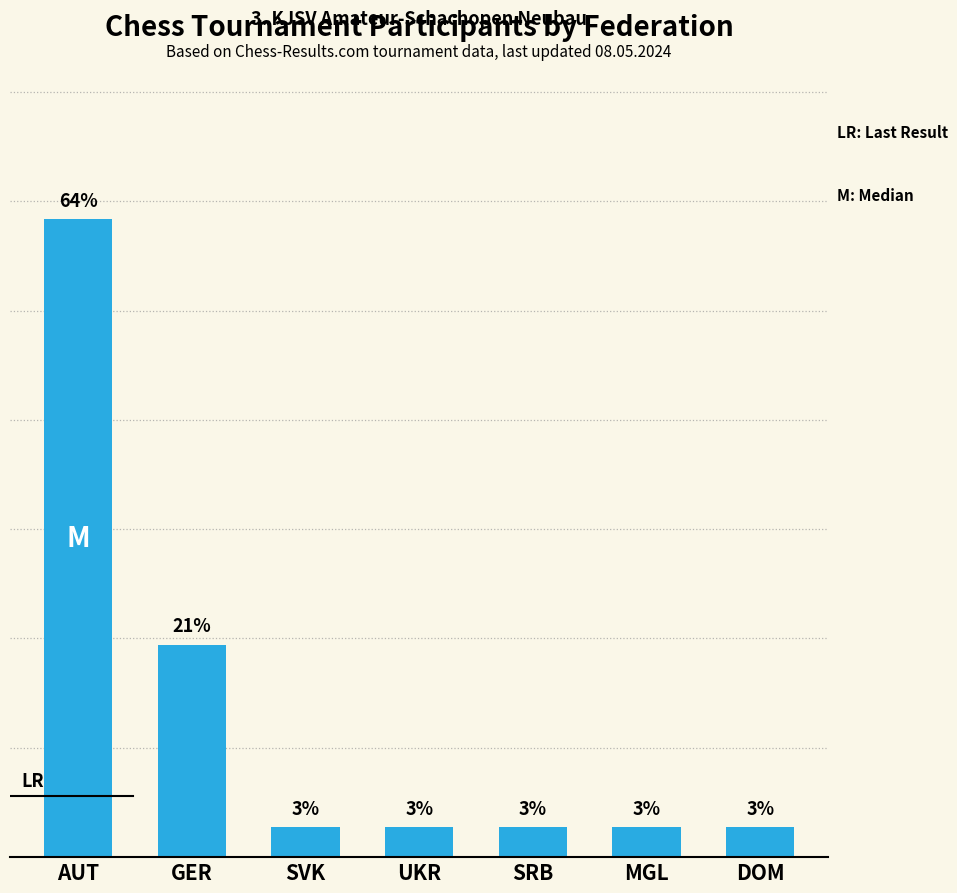

Reading left to right, extract all data points from this chart.

AUT=21	GER=7	SVK=1	UKR=1	SRB=1	MGL=1	DOM=1